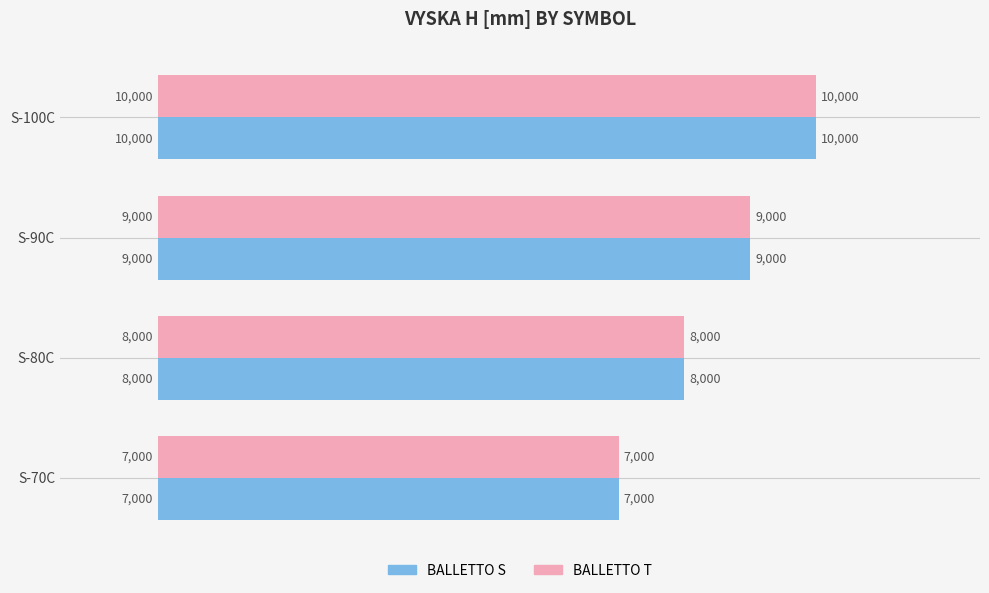

What is the average value of the BALLETTO S series?

8500